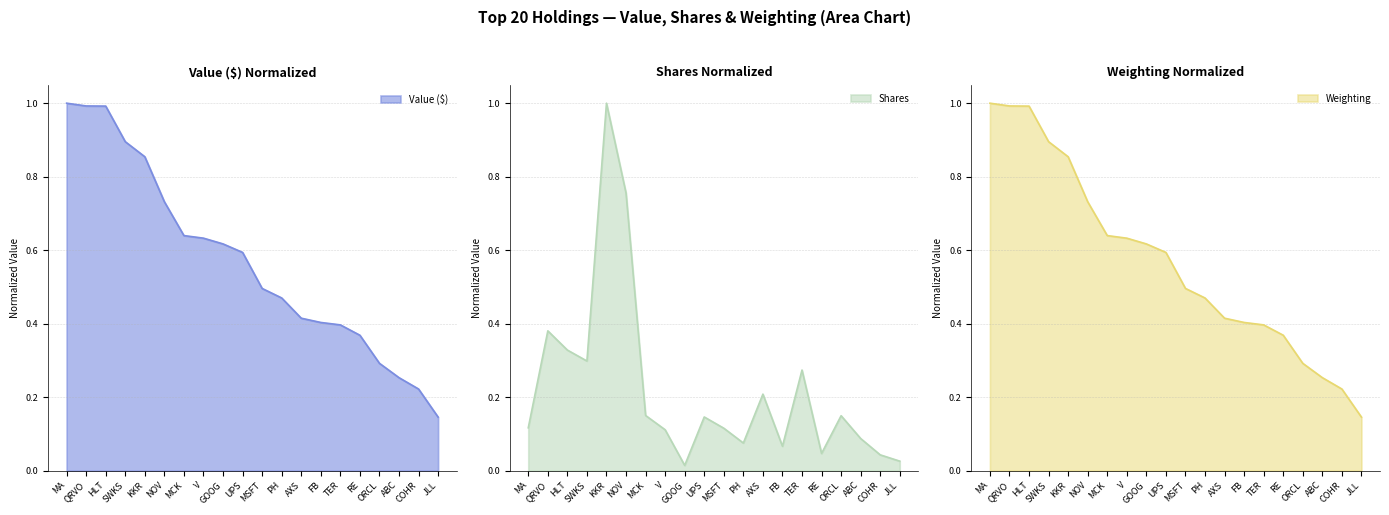

Count the number of data series in this chart.

3